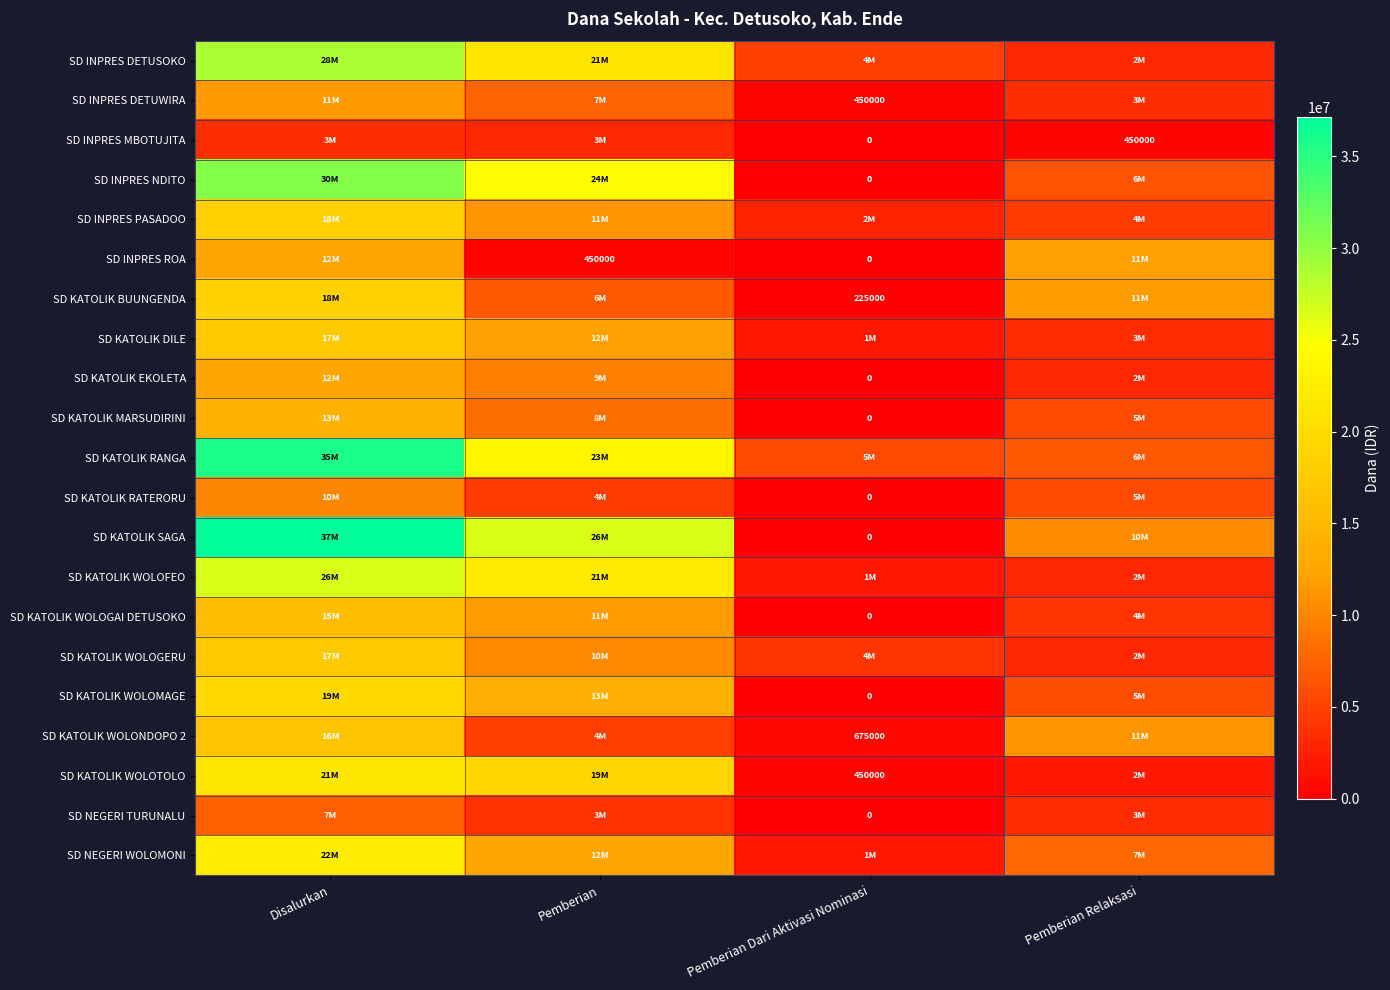

What is the lowest value of the SD KATOLIK WOLOTOLO series?

450000